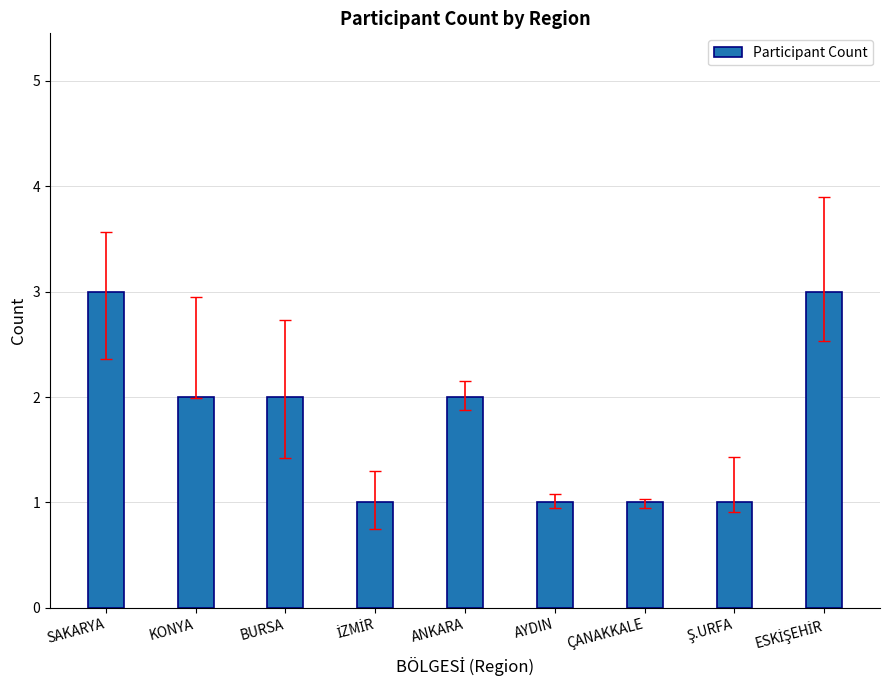

Count the values in the range 1 to 2.

7